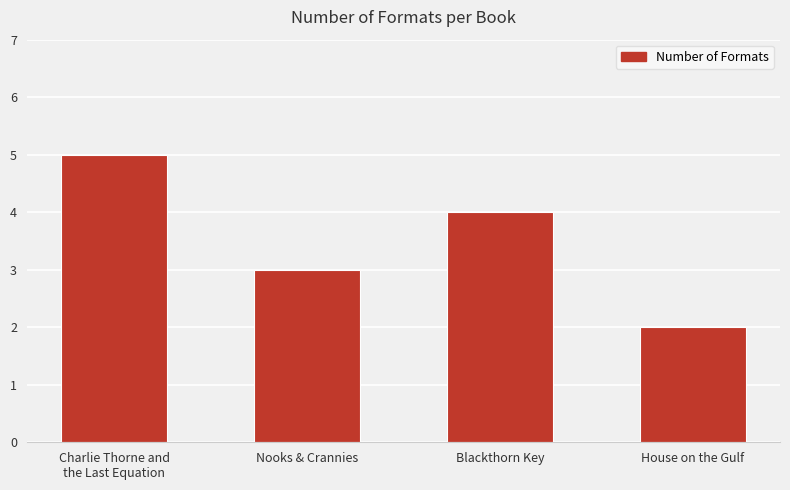

What position from the left is Nooks & Crannies?

2